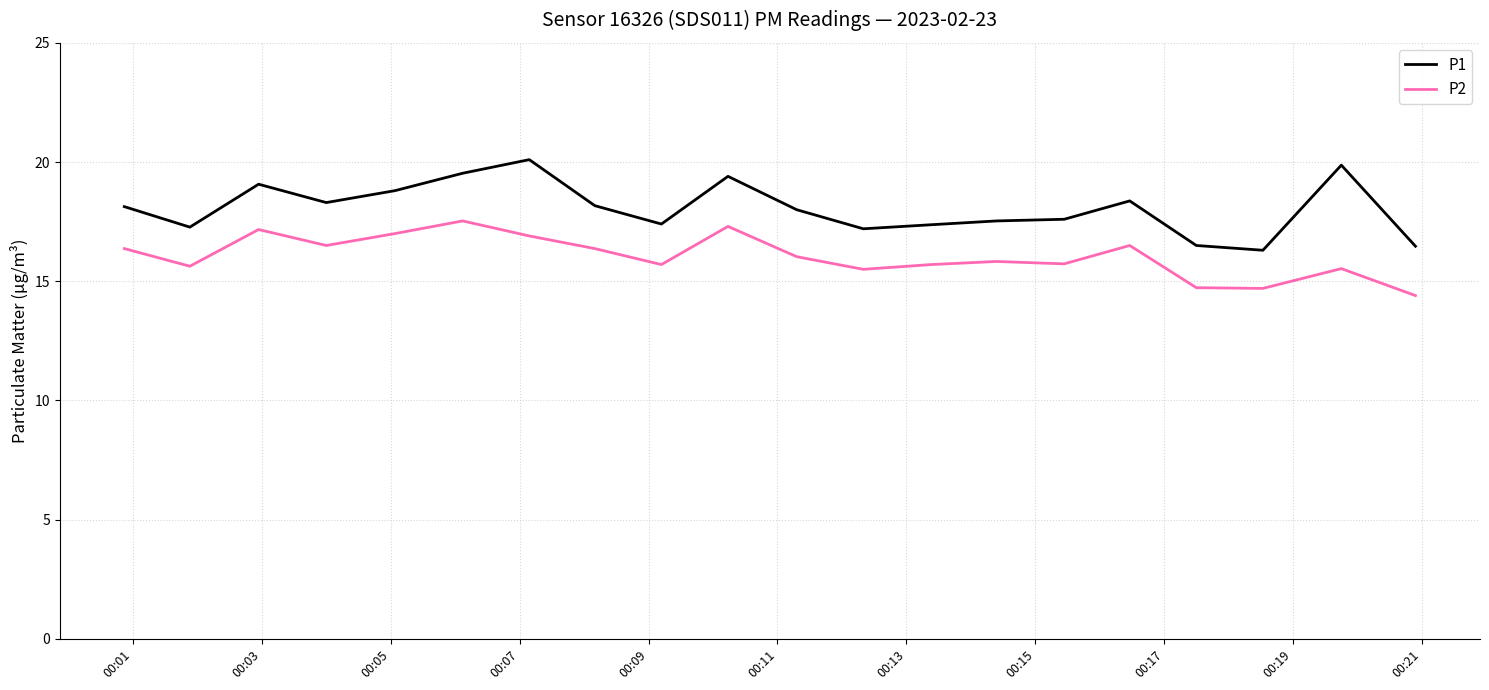

What is the greatest value displayed?

20.1